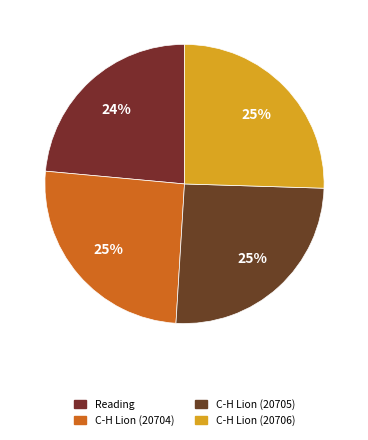

The C-H Lion (20705) slice represents 25% of the pie. True or false?

True